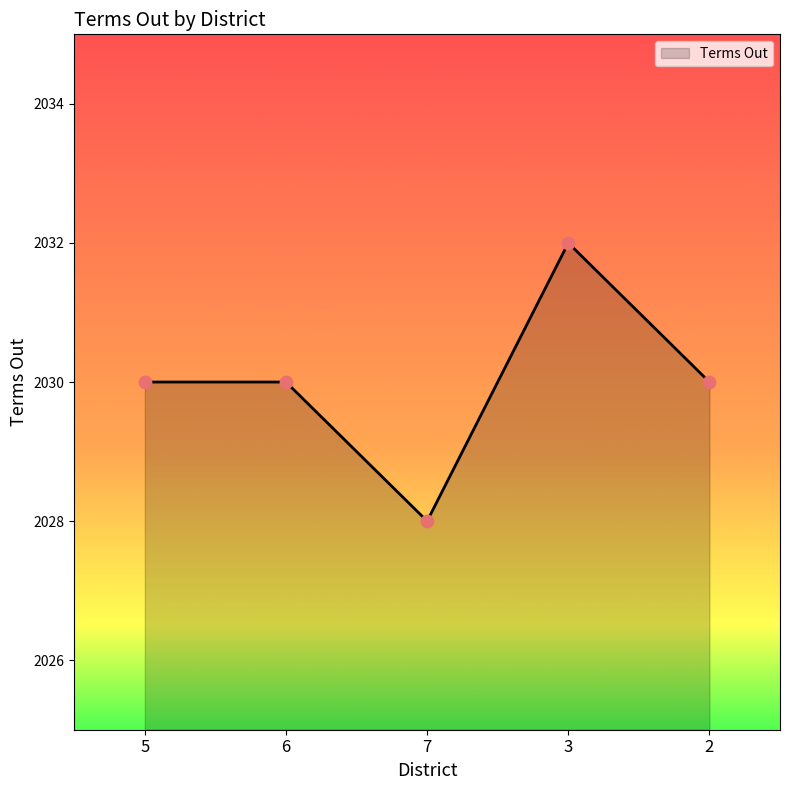

Between 6 and 3, which is larger?

3